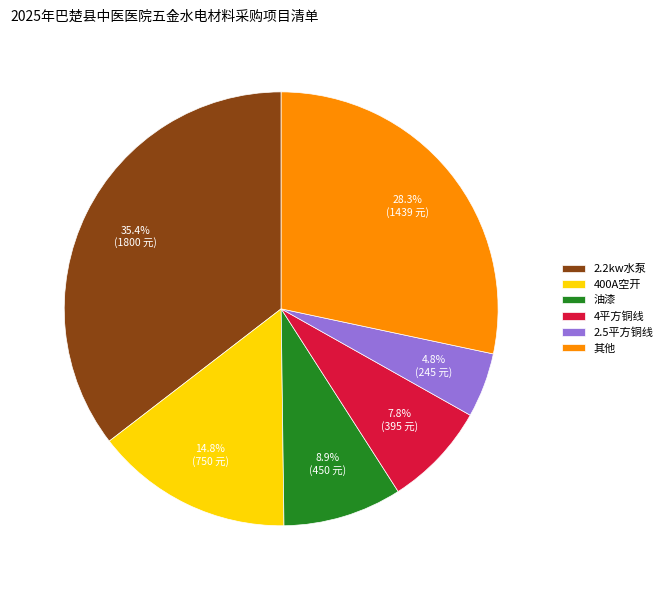

Rank the categories by value from lowest to highest.

2.5平方铜线, 4平方铜线, 油漆, 400A空开, 其他, 2.2kw水泵